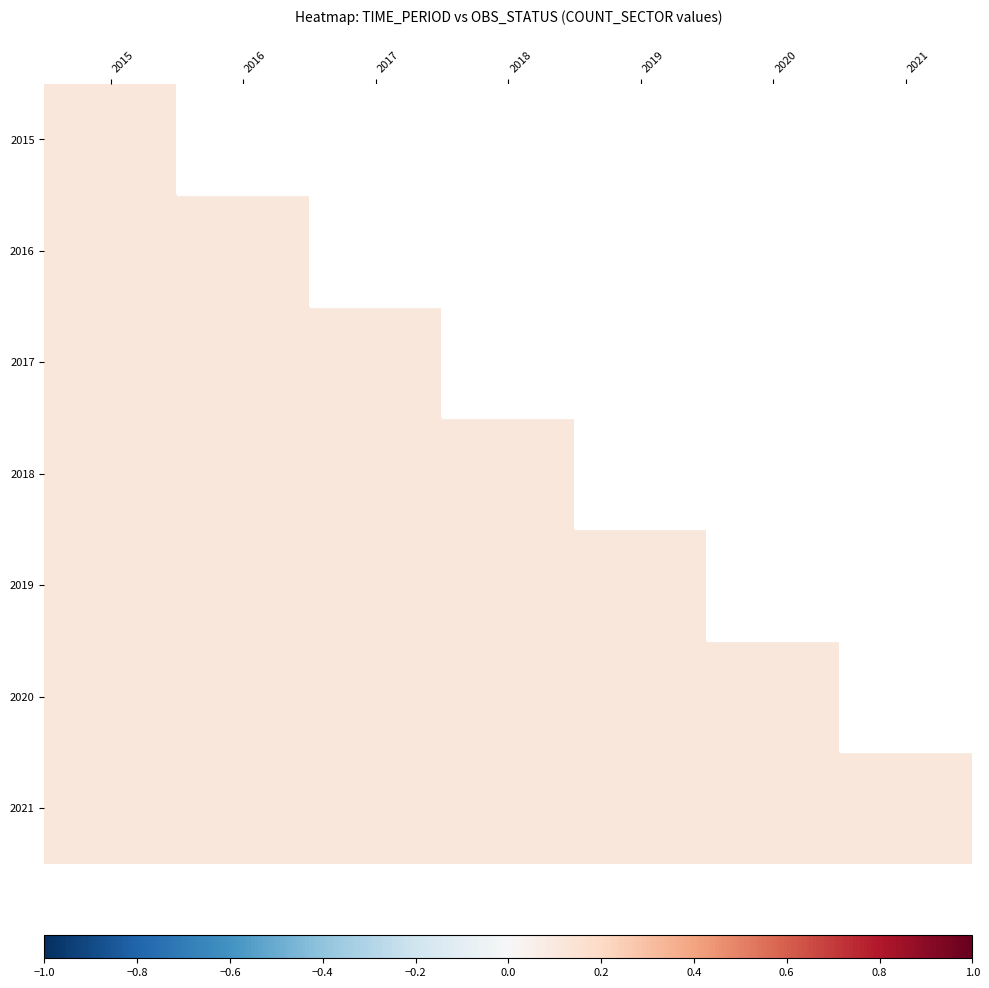

How many data points does each series have?

7